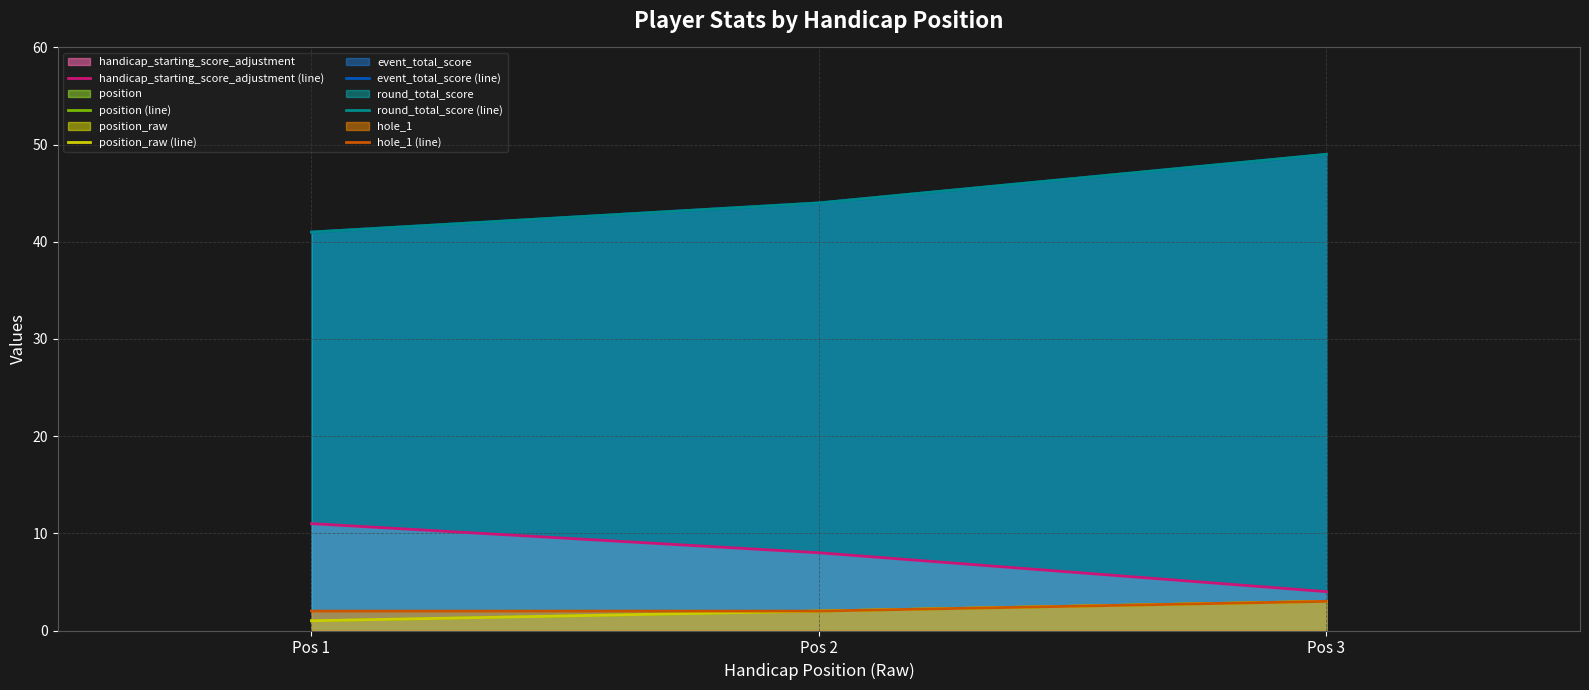

What are all the series names shown in the legend?

handicap_starting_score_adjustment (line), position (line), position_raw (line), event_total_score (line), round_total_score (line), hole_1 (line)